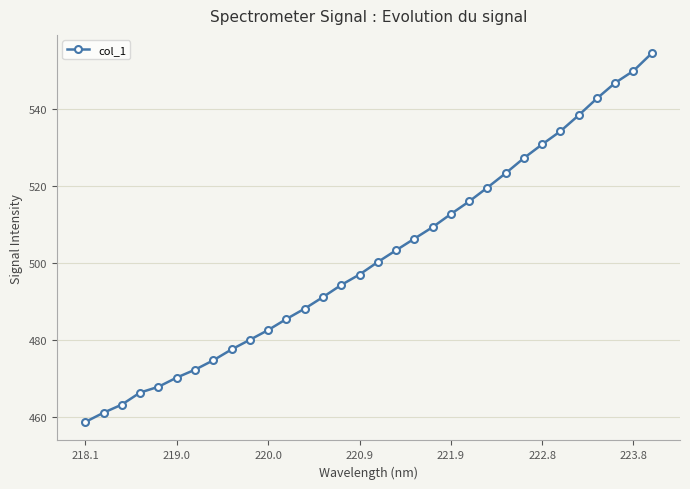

What is the value of the 25th point from the left?

527.2